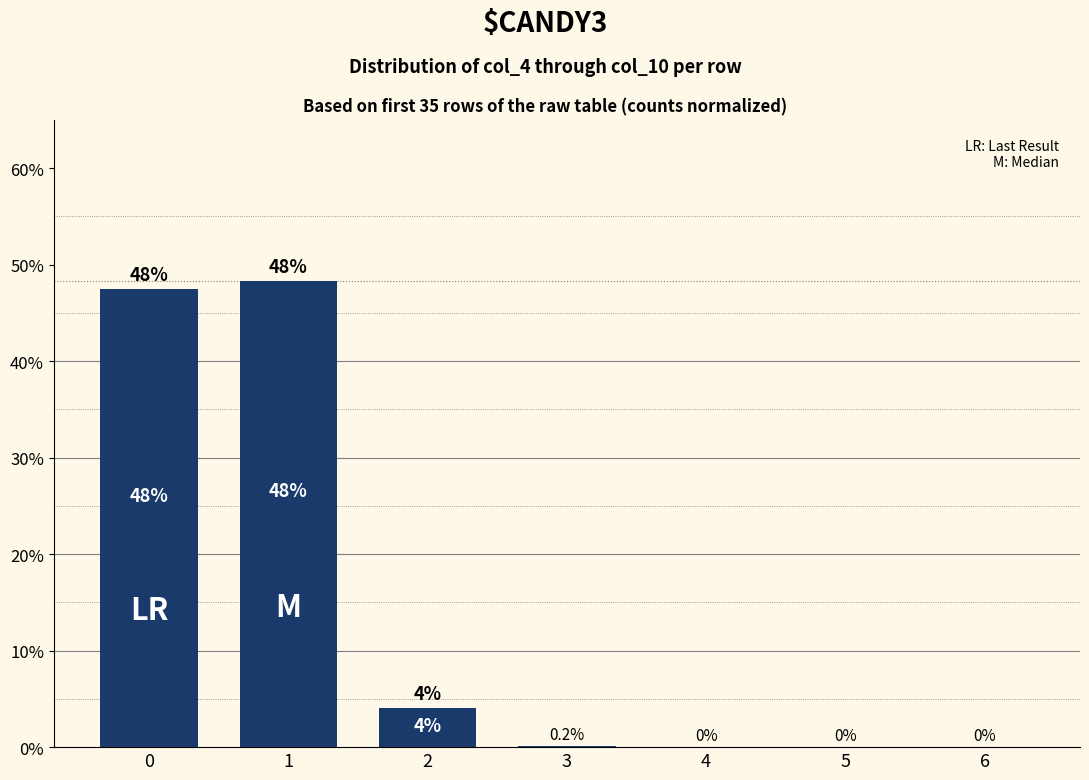

What is the sum of all values?

100.0